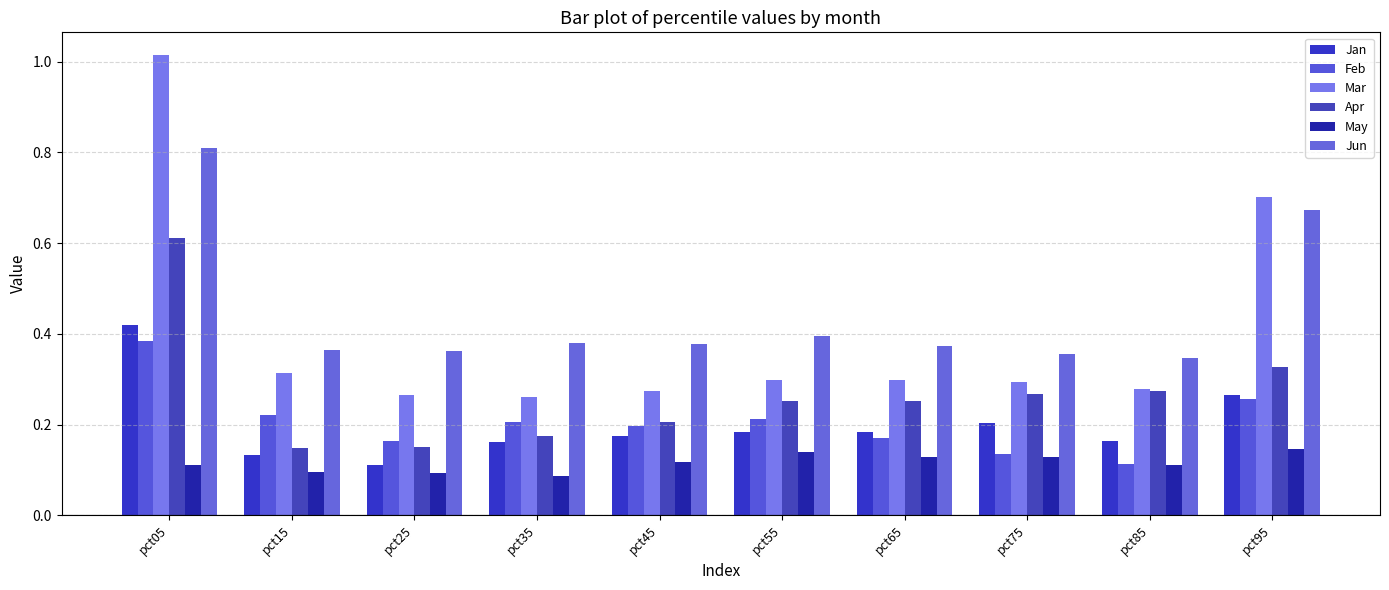

Which category has the highest value in the Jan series?

pct05